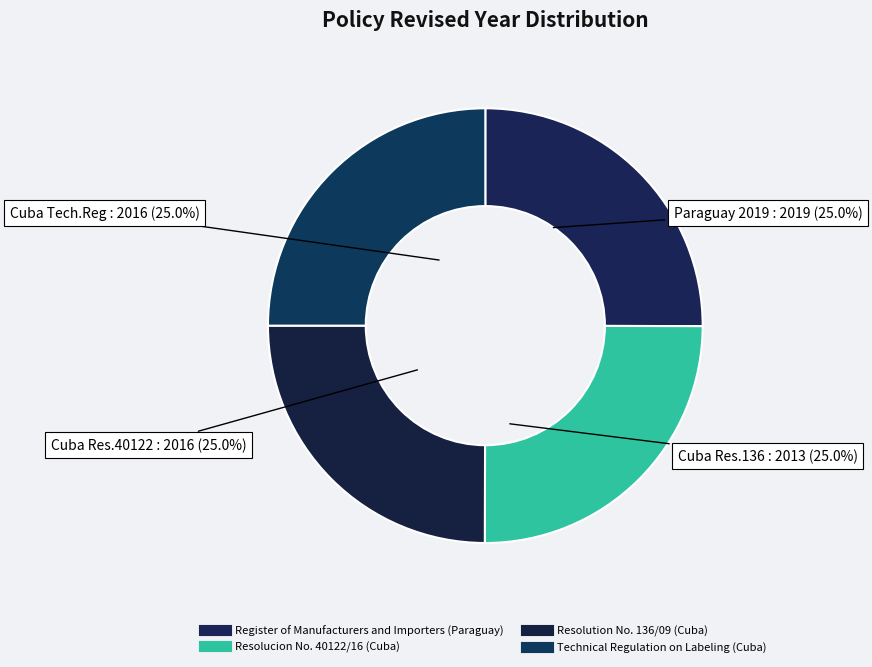

Which category has the biggest portion of the pie?

Register of Manufacturers and Importers (Paraguay)